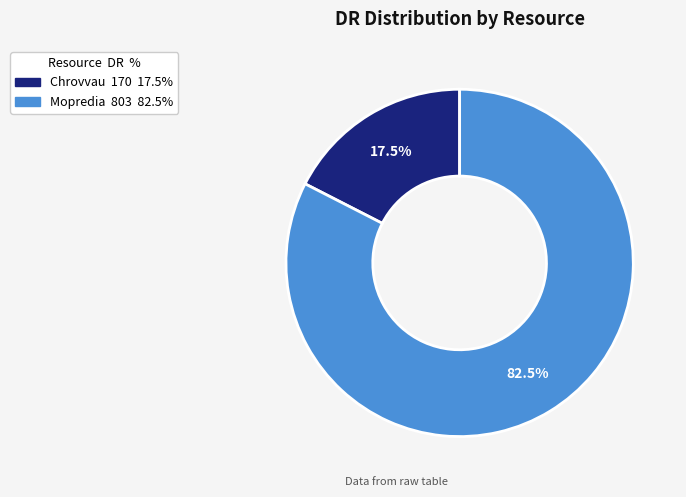

How many segments does this pie chart have?

2